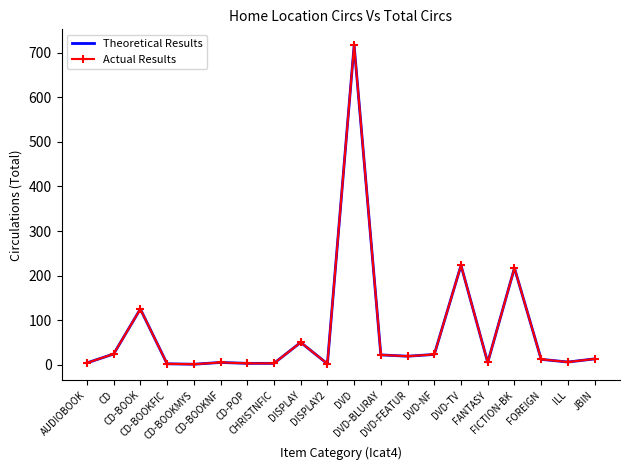

What are all the series names shown in the legend?

Theoretical Results, Actual Results